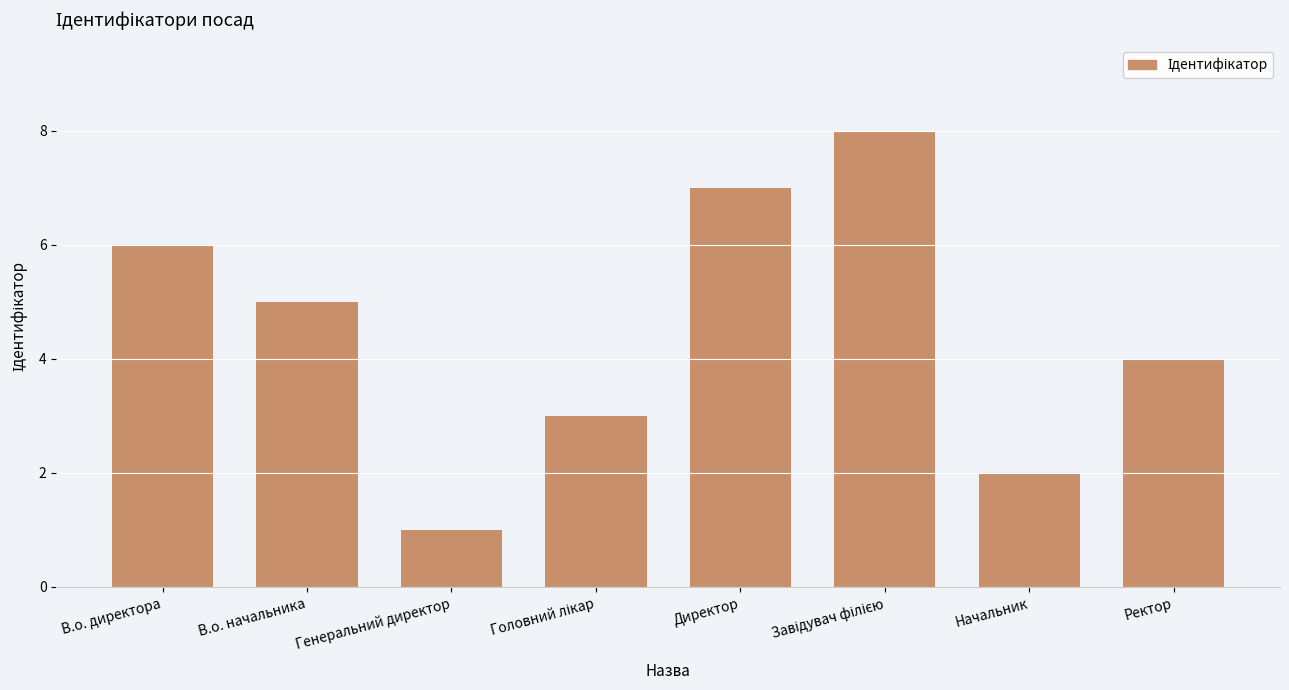

How many bars are there in total?

8